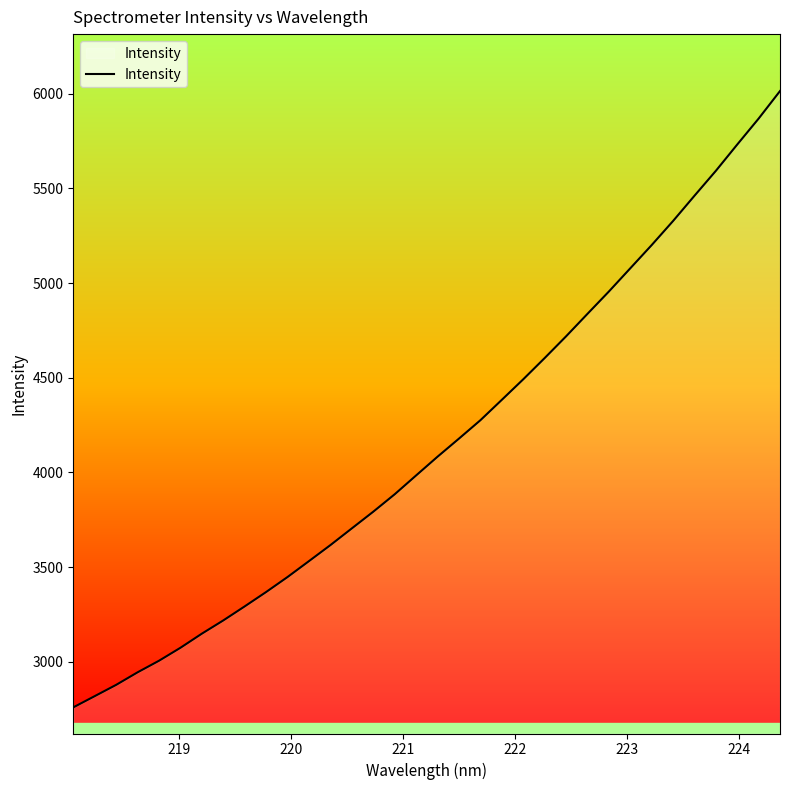

How many distinct data groups are displayed?

1